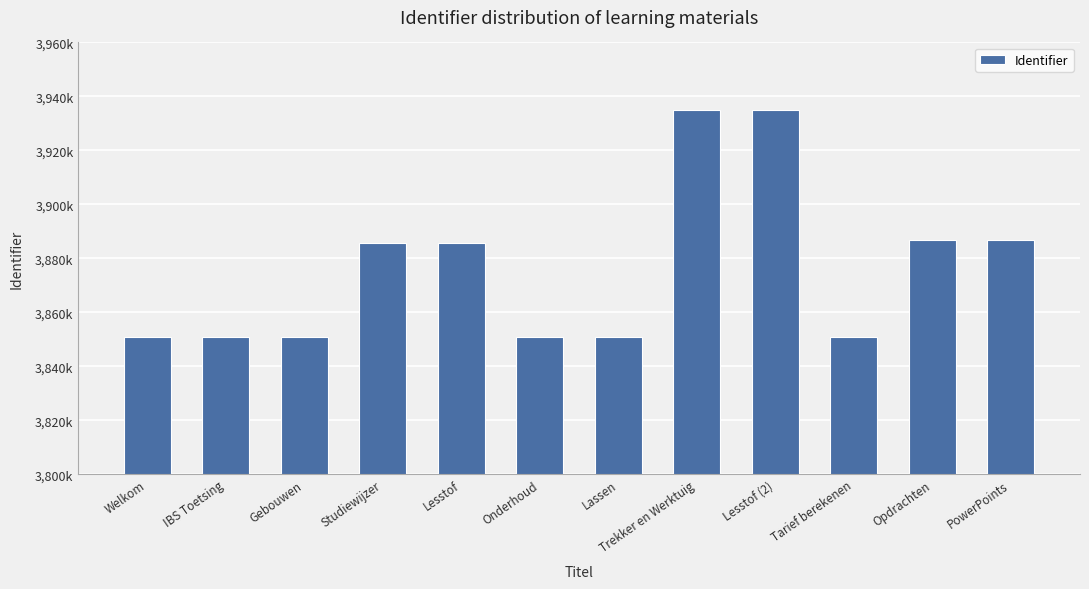

What is the label of the 7th bar from the left?

Lassen